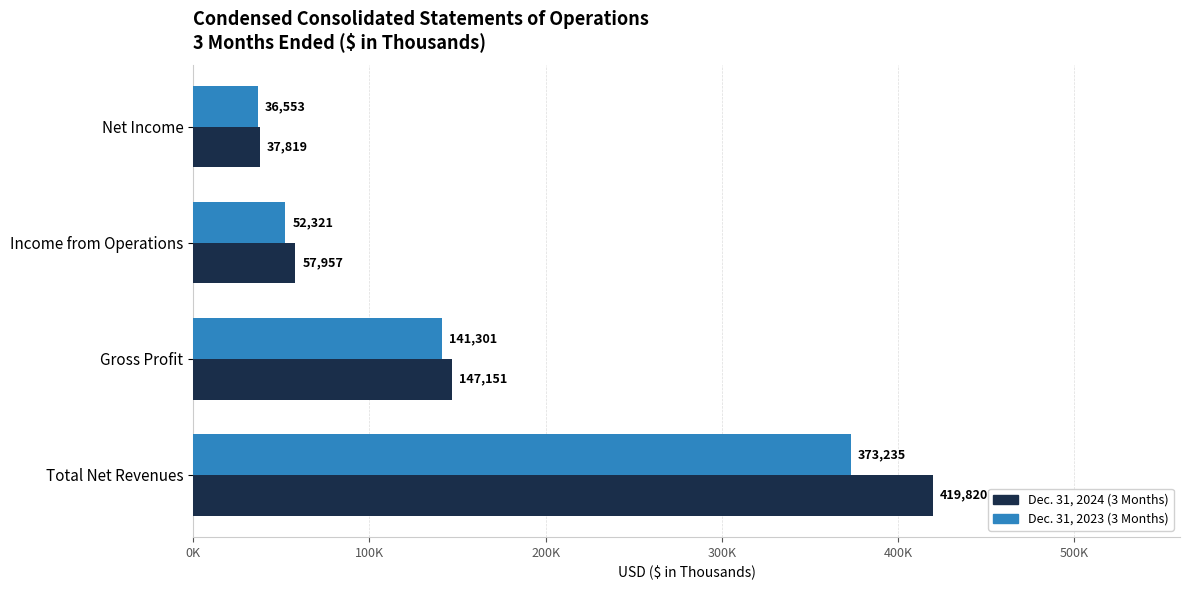

What is the value of the Dec. 31, 2024 (3M) bar at the 3rd from the left?

57957